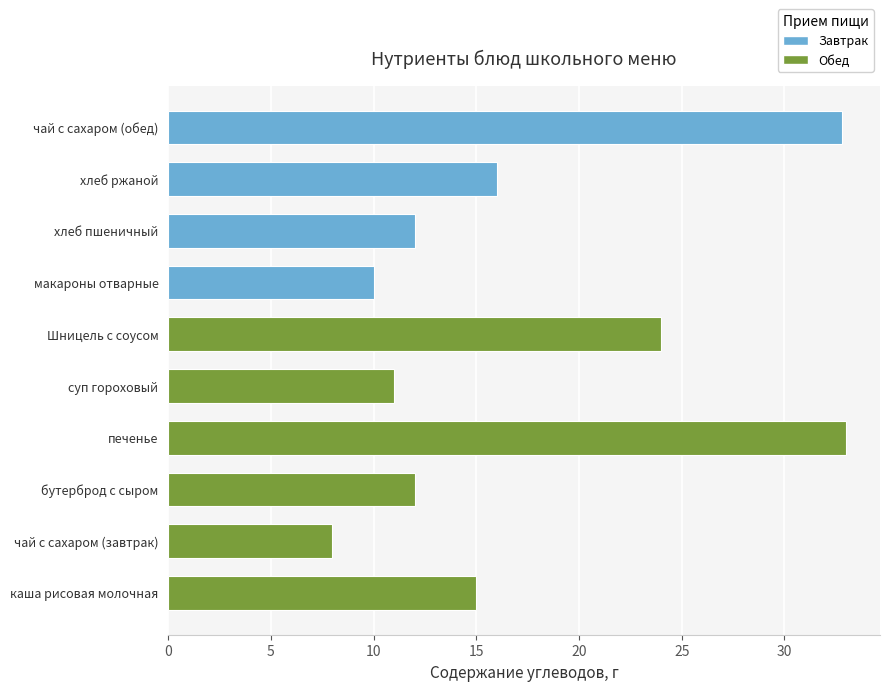

How many series are shown in this chart?

1